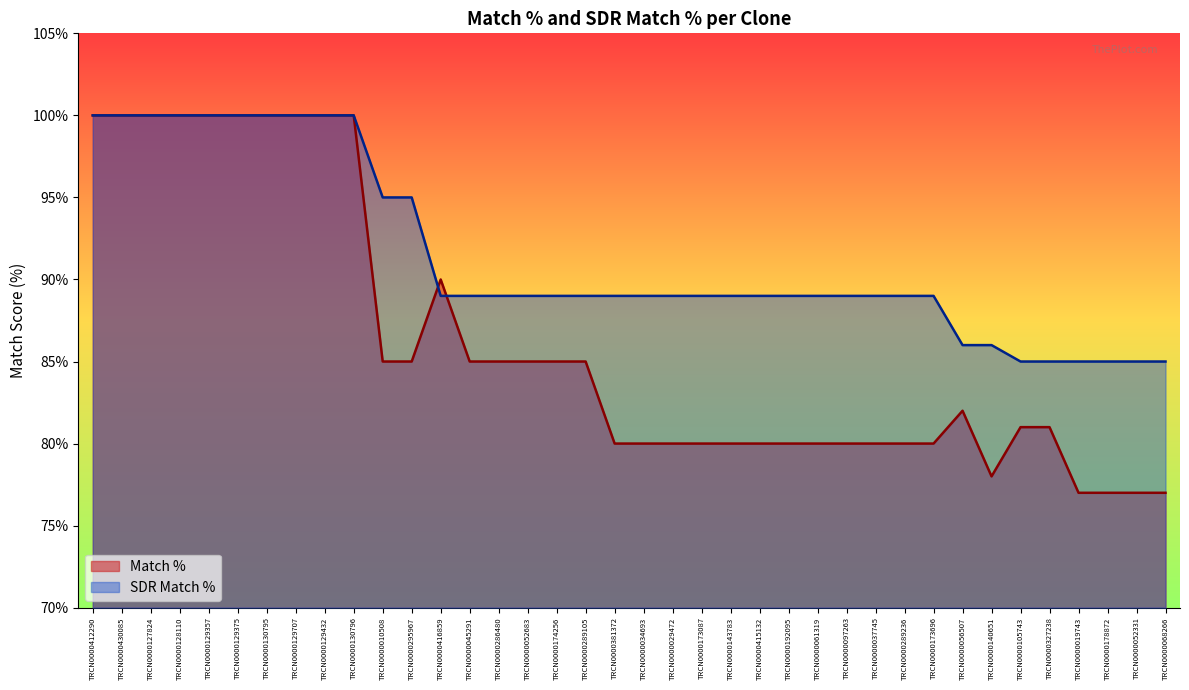

Which label corresponds to the smallest value in the chart?

TRCN0000019743